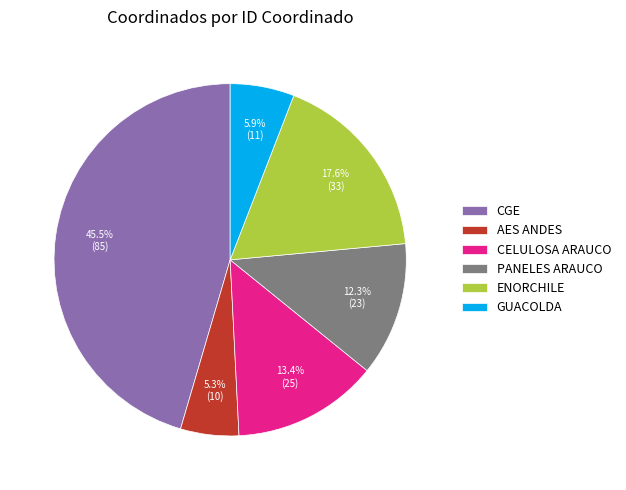

What percentage is the CELULOSA ARAUCO slice, to the nearest percent?

13%